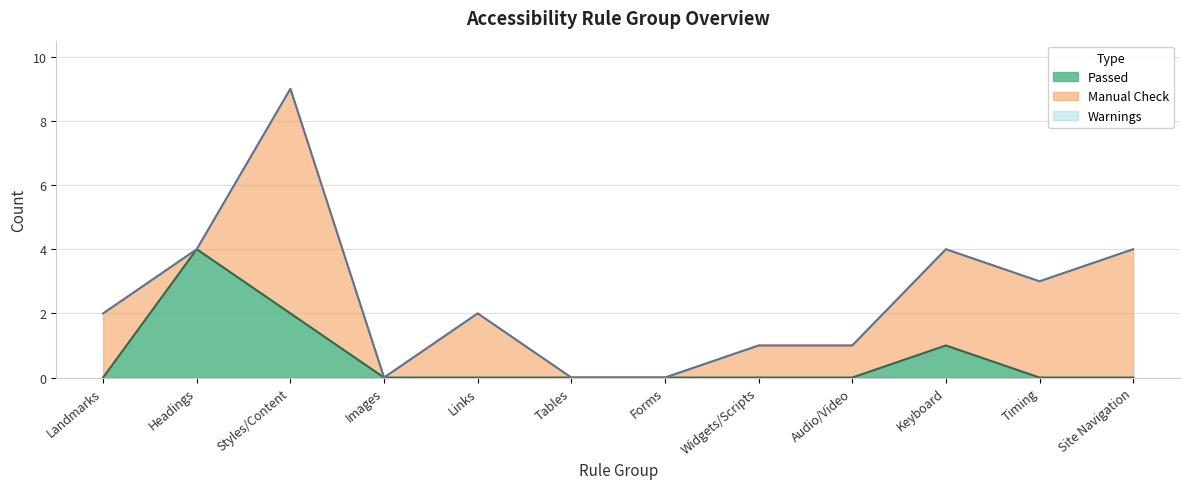

Where is Passed nearest to the value 2?

Styles/Content